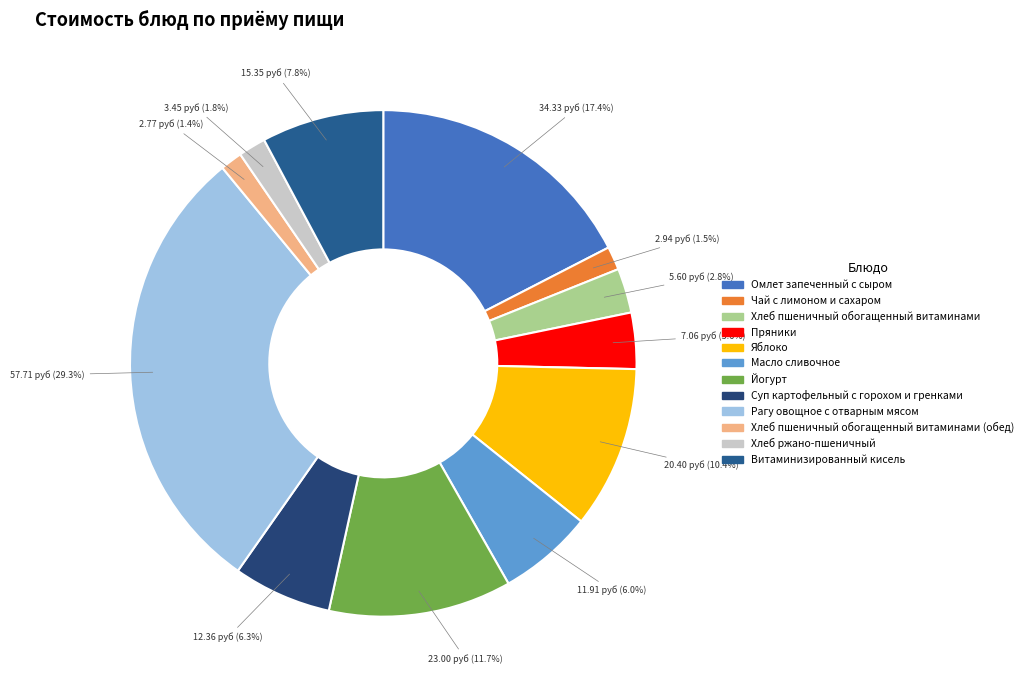

Which category has the smallest portion of the pie?

Хлеб пшеничный обогащенный витаминами (обед)